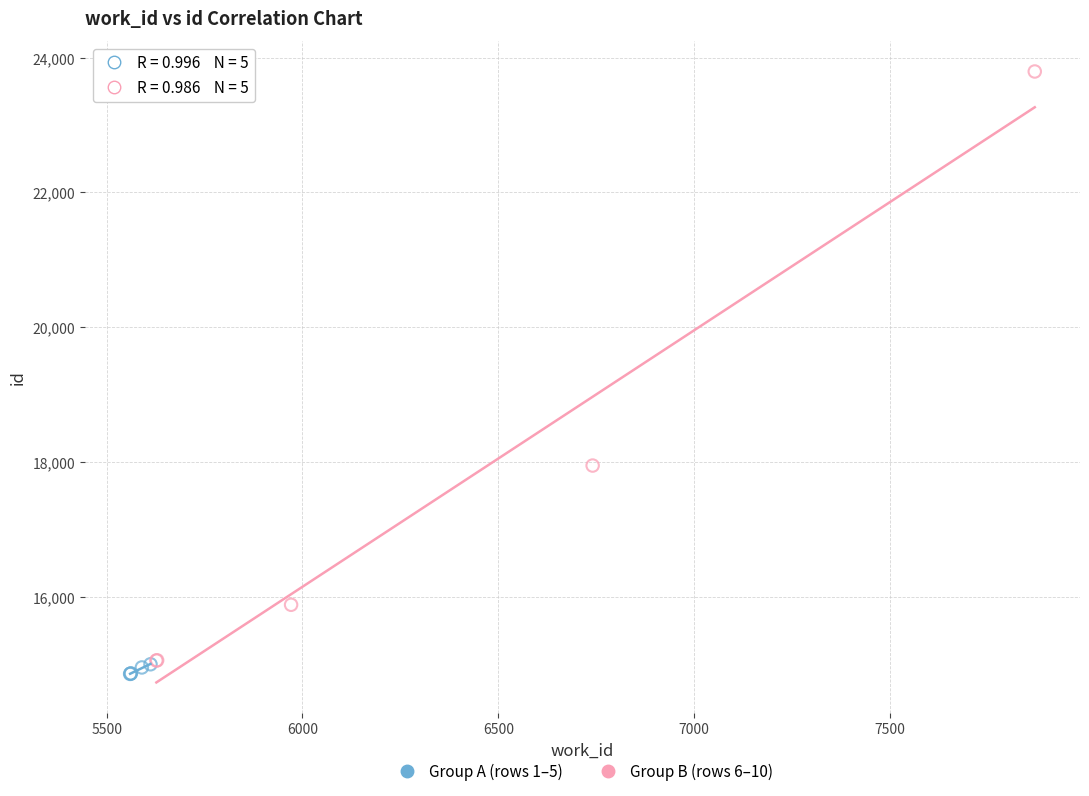

Which series contains the lowest Y value?

Group A (rows 1–5)